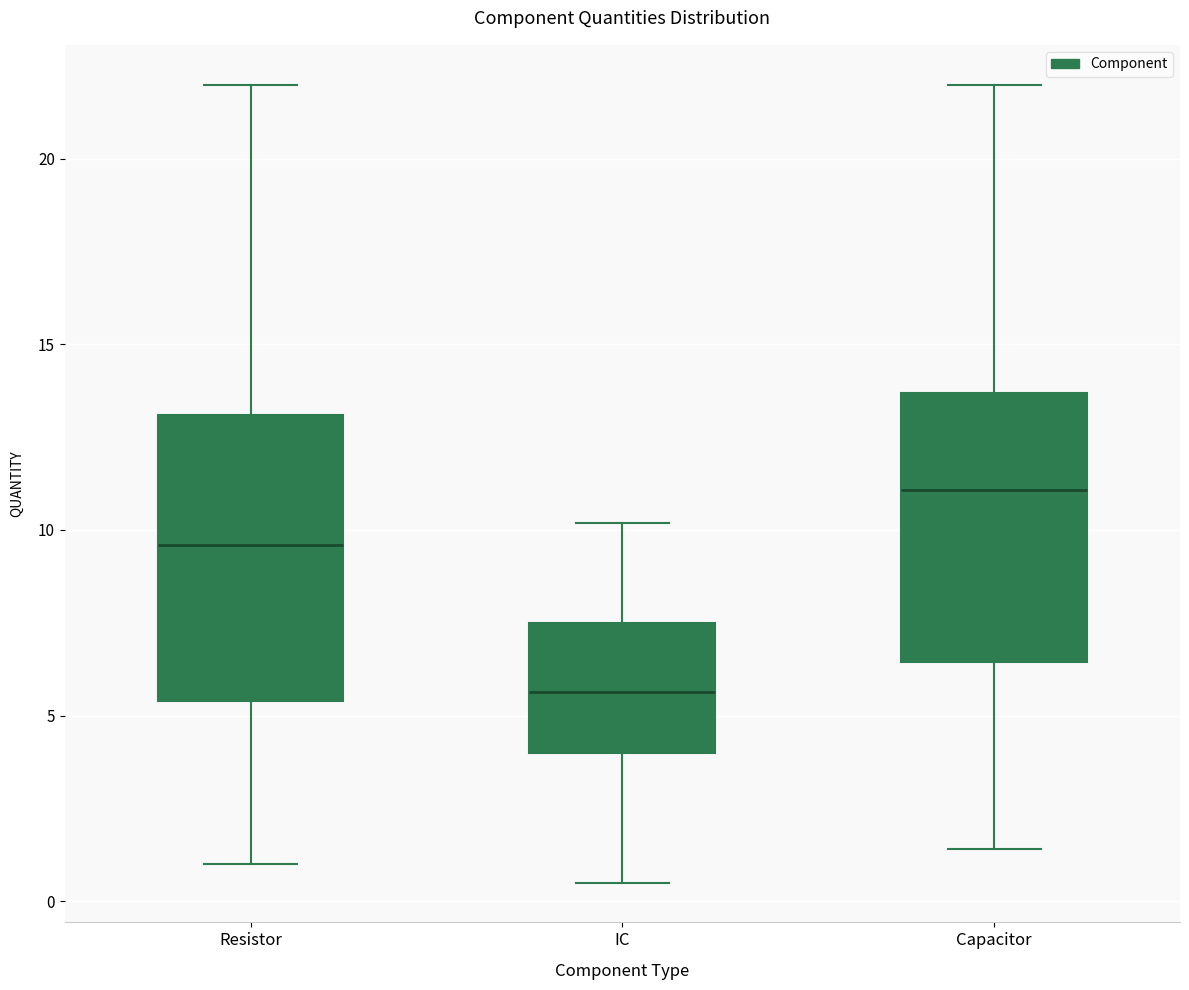

Reading left to right, transcribe this box plot: for each box, give where its median line is, the range the box spans, and where its two whiskers end, as read against the y-axis. The values are not printed on the chart, so give them approximately, as read against the axis.

Resistor: median 9.5, box 5.5 to 13.0, whiskers 1.0 to 22.0
IC: median 5.5, box 4.0 to 7.5, whiskers 0.5 to 10.0
Capacitor: median 11.0, box 6.5 to 13.5, whiskers 1.5 to 22.0